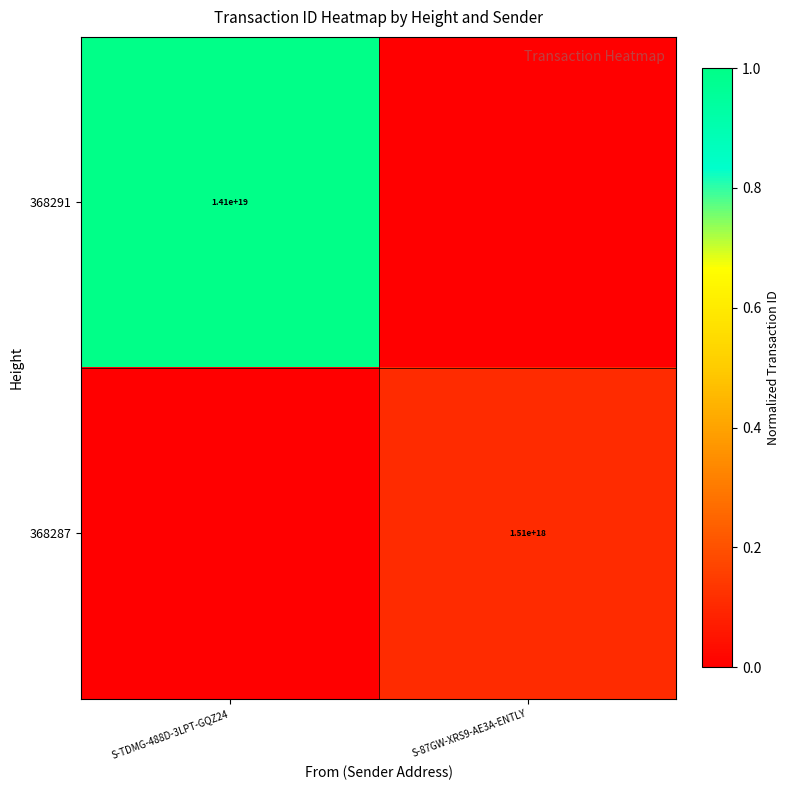

The value of 368291 at S-TDMG-488D-3LPT-GQZ24 is 14100000000000000000. True or false?

True